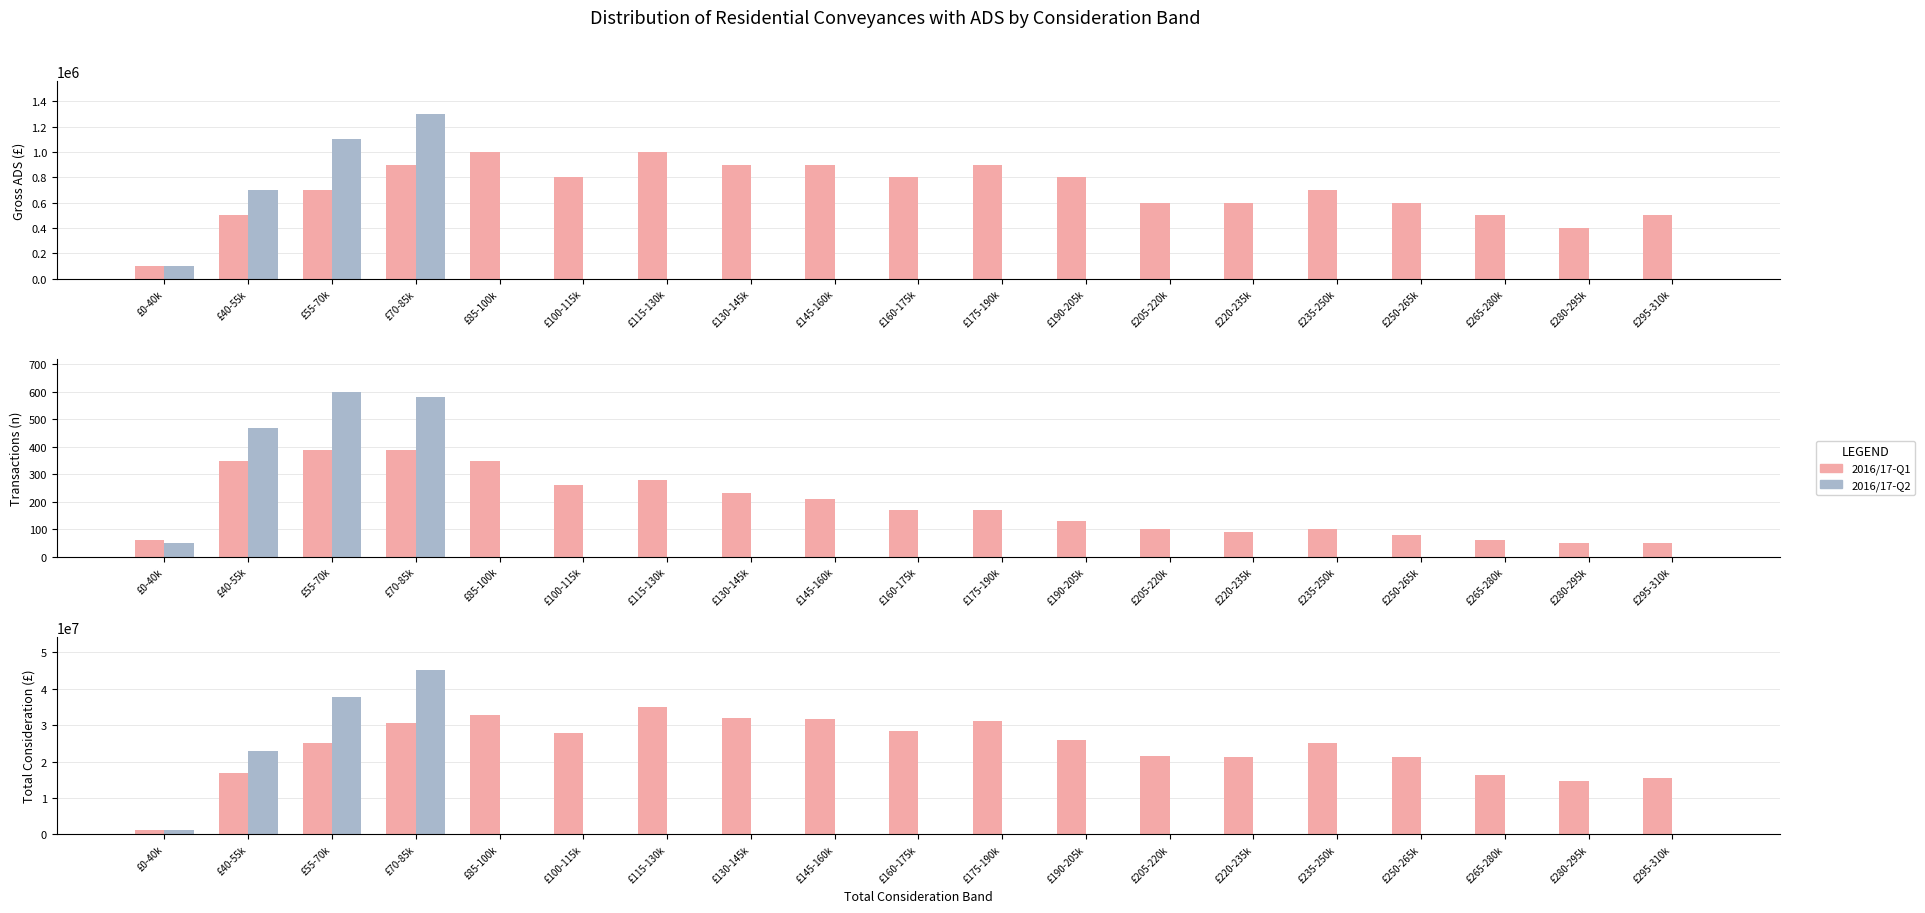

True or false: 2016/17-Q1 has a value of 15644730 at £190-205k.

False